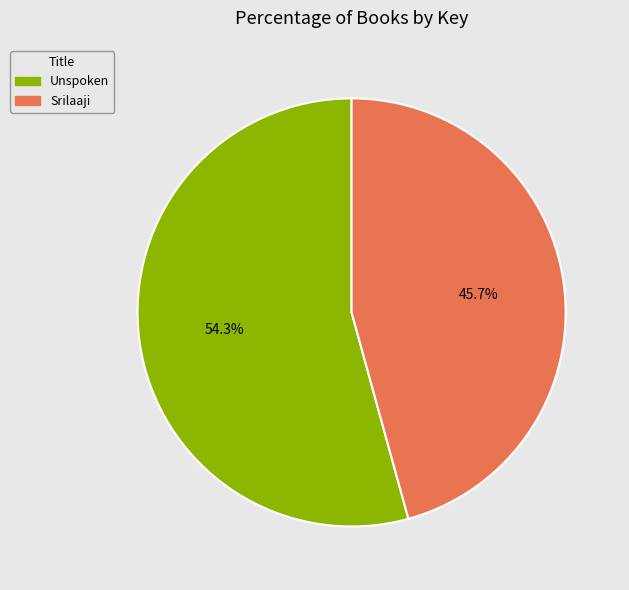

How much of the chart is everything except Srilaaji?

54.3%